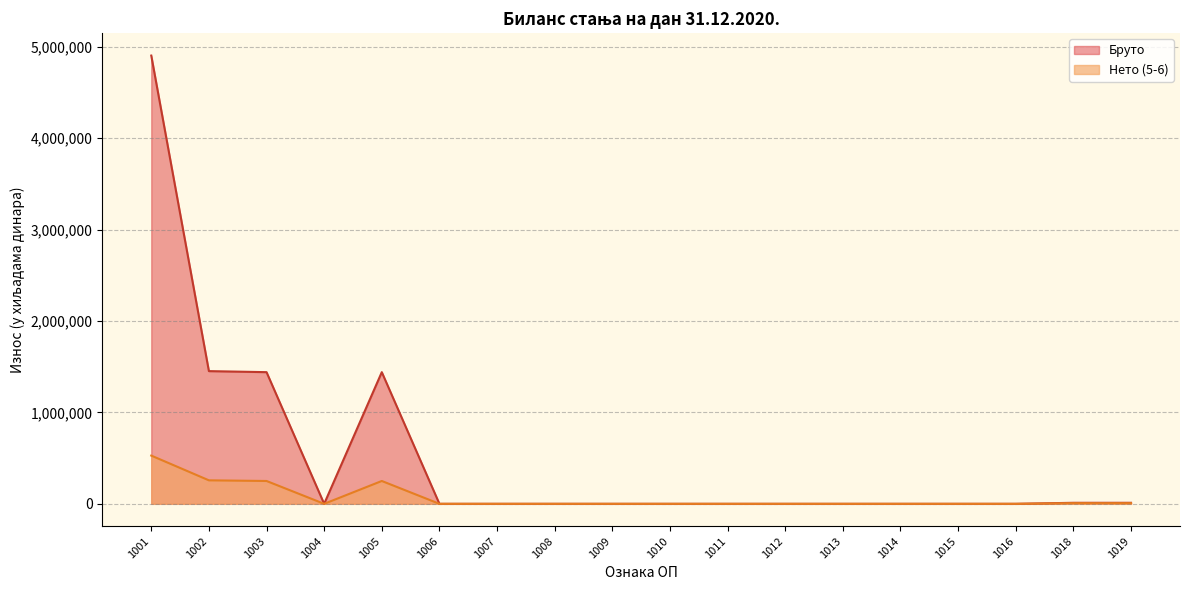

At which category does Бруто reach its first local valley?

1004